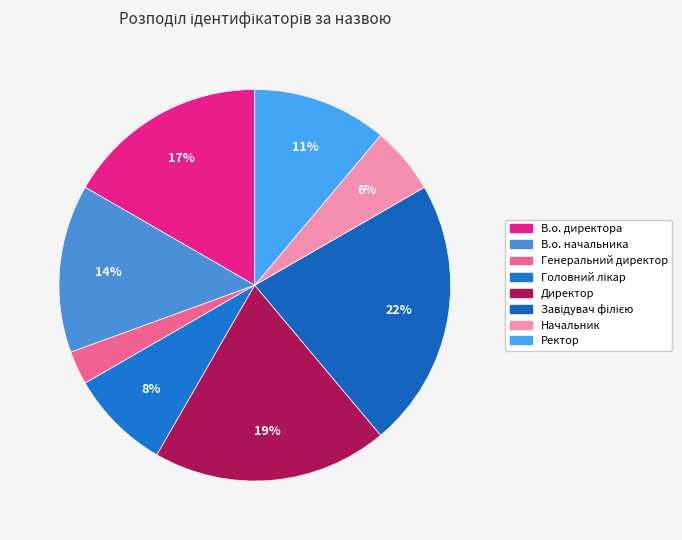

To the nearest percent, what portion does Начальник represent?

6%